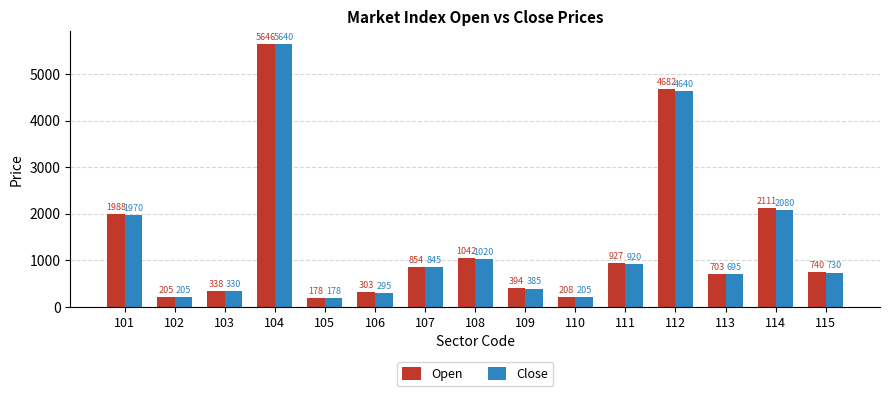

What are all the series names shown in the legend?

Open, Close